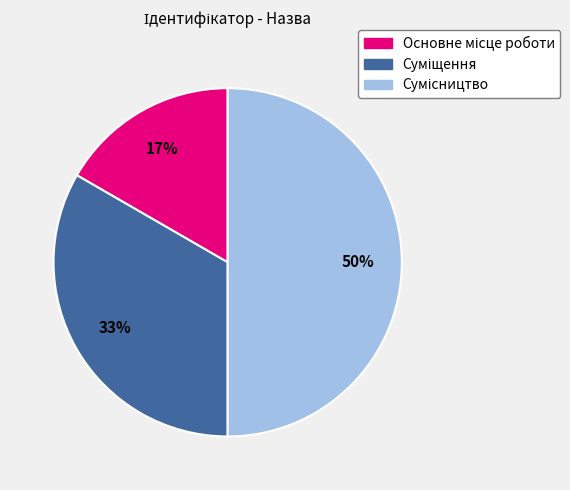

To the nearest percent, what is the difference between the largest and smallest slice percentages?

33%